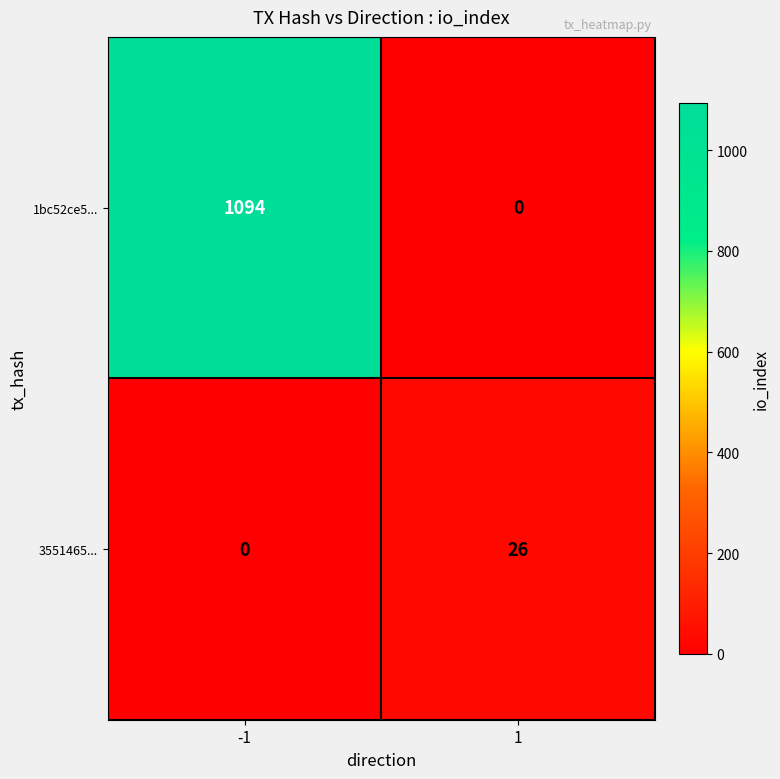

How many positive values does the 3551465... series have?

1